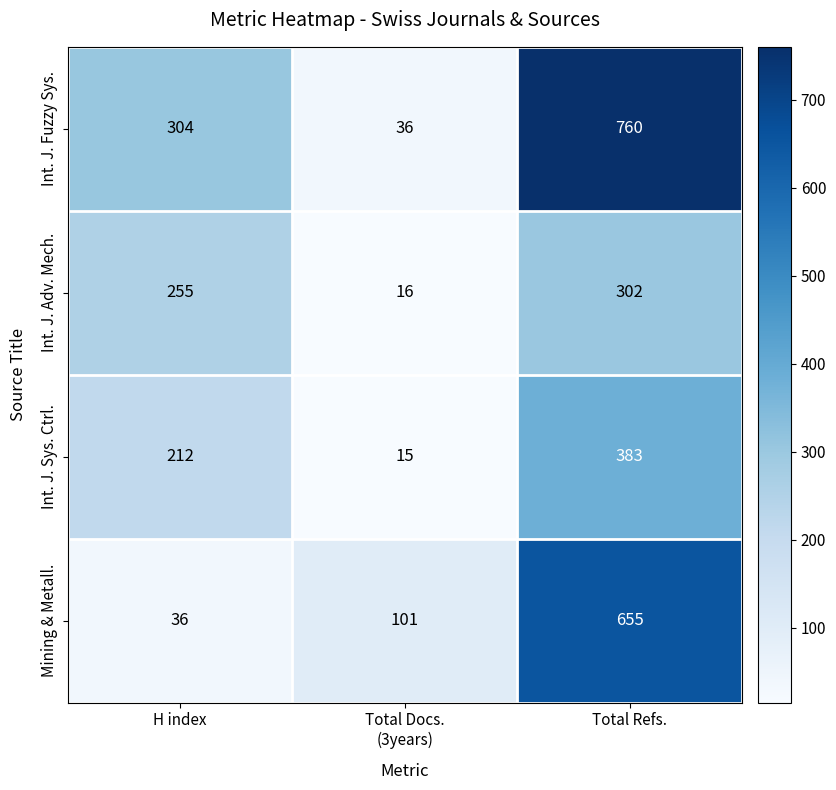

What is the difference between the maximum and minimum values in the Int. J. Sys. Ctrl. series?

368